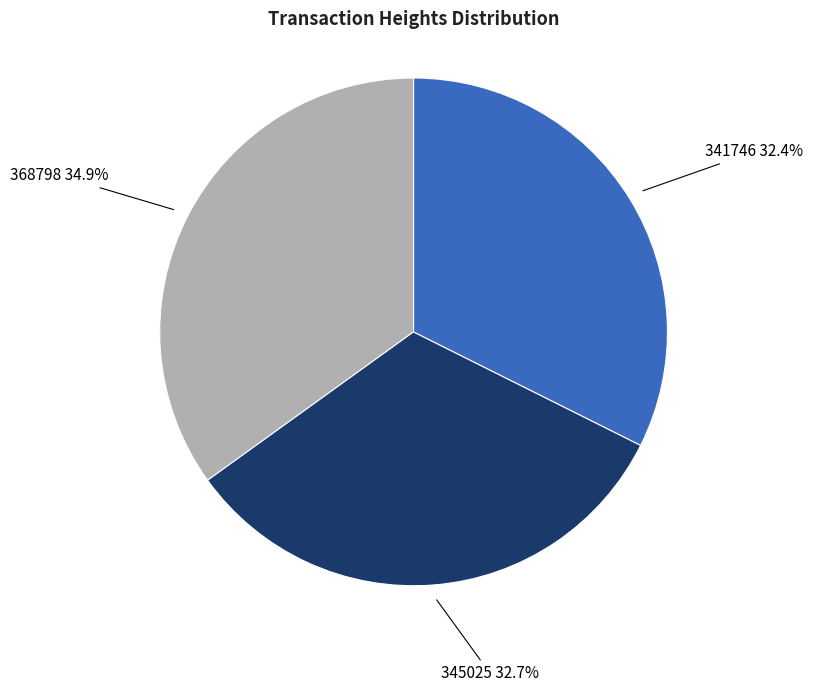

Between 345025 and 368798, which is larger?

368798